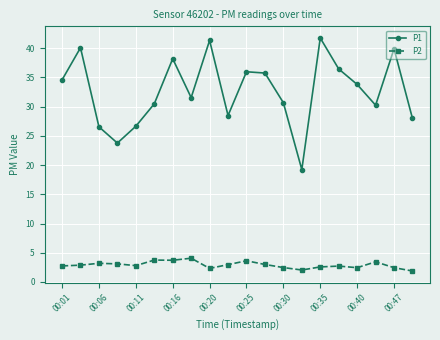

How many data points in P1 are less than 33?

10